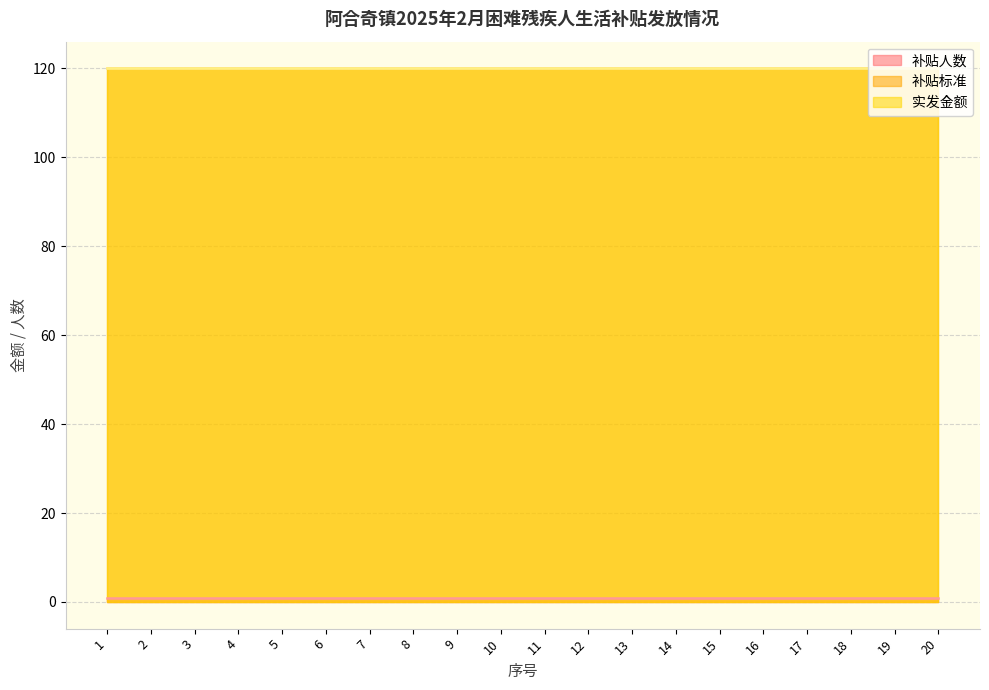

At which category is the sum across all series the highest?

1